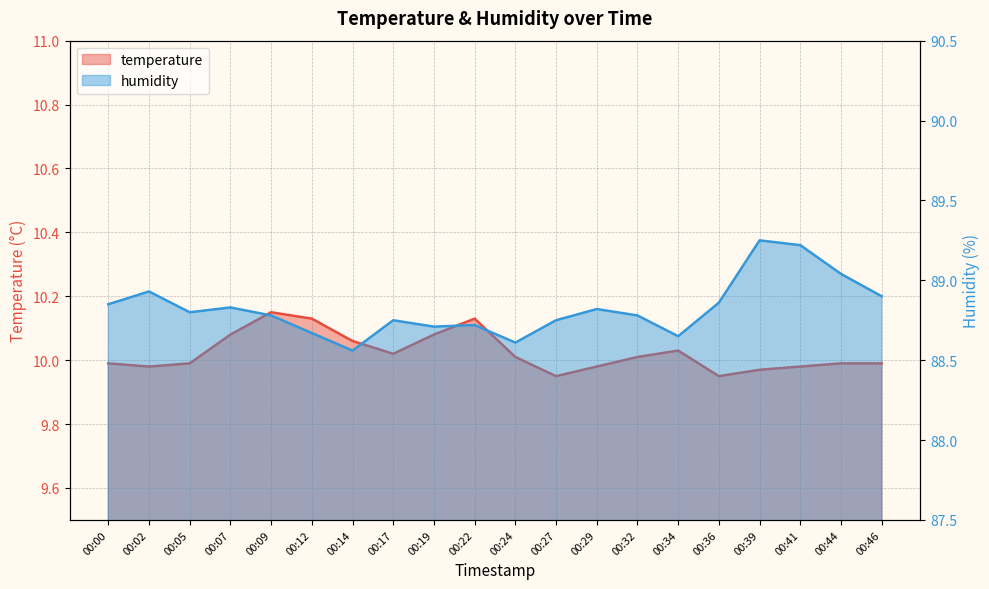

True or false: temperature has a value of 4.5 at 00:27.

False